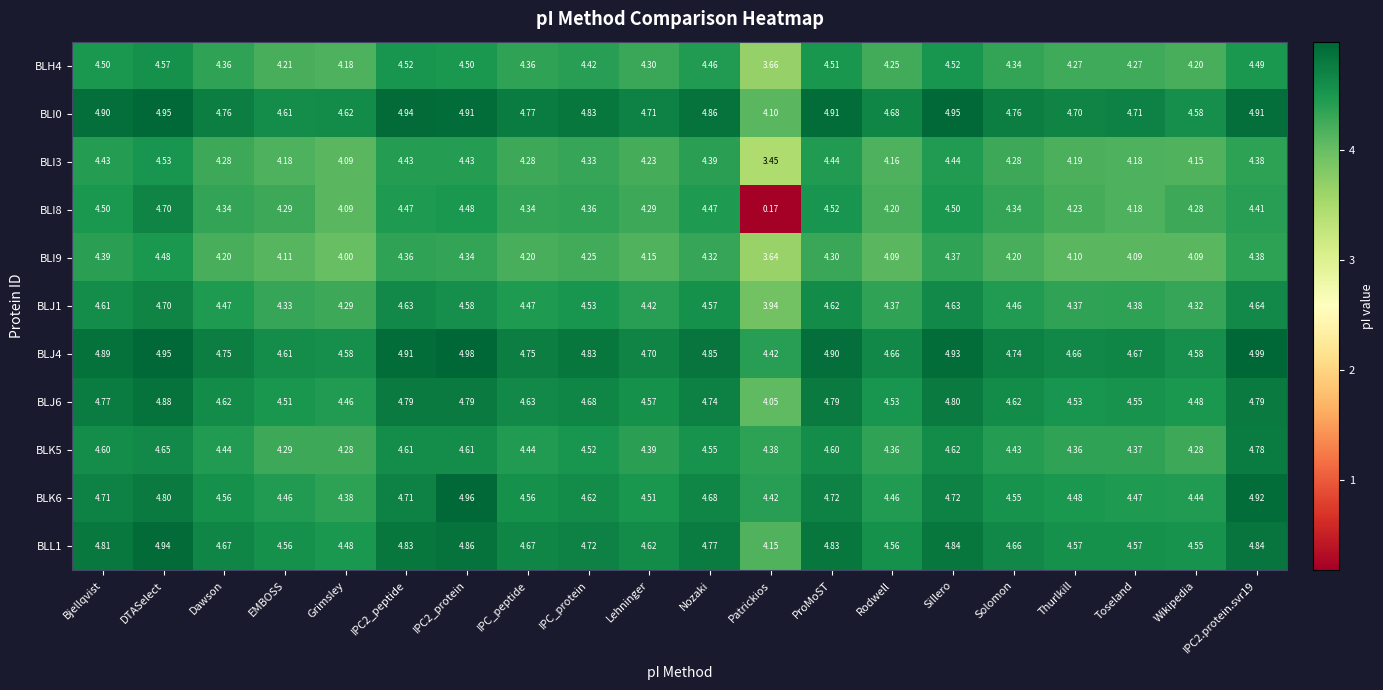

Which category has the lowest value across all series?

Patrickios